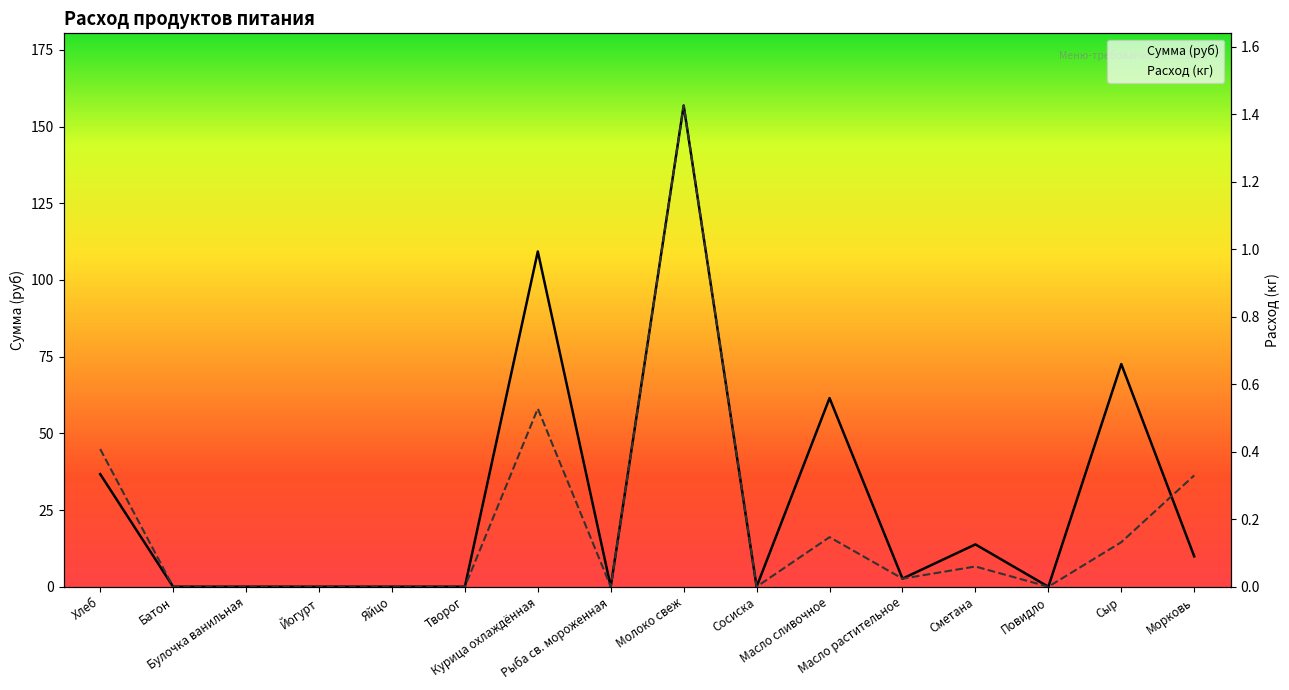

How many distinct data groups are displayed?

2